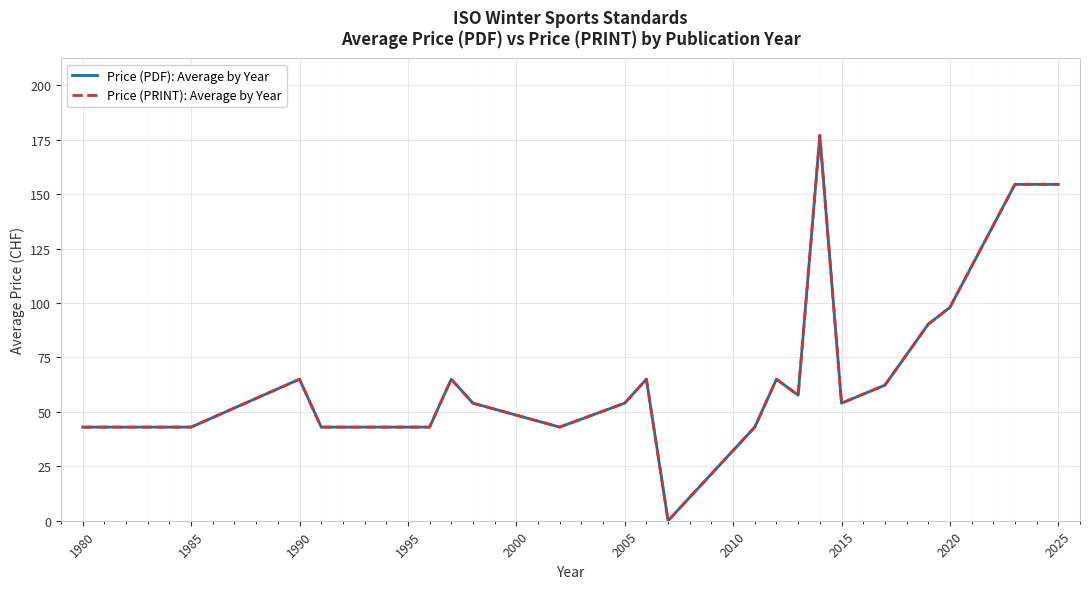

Does the chart display data point markers on the line(s)?

No